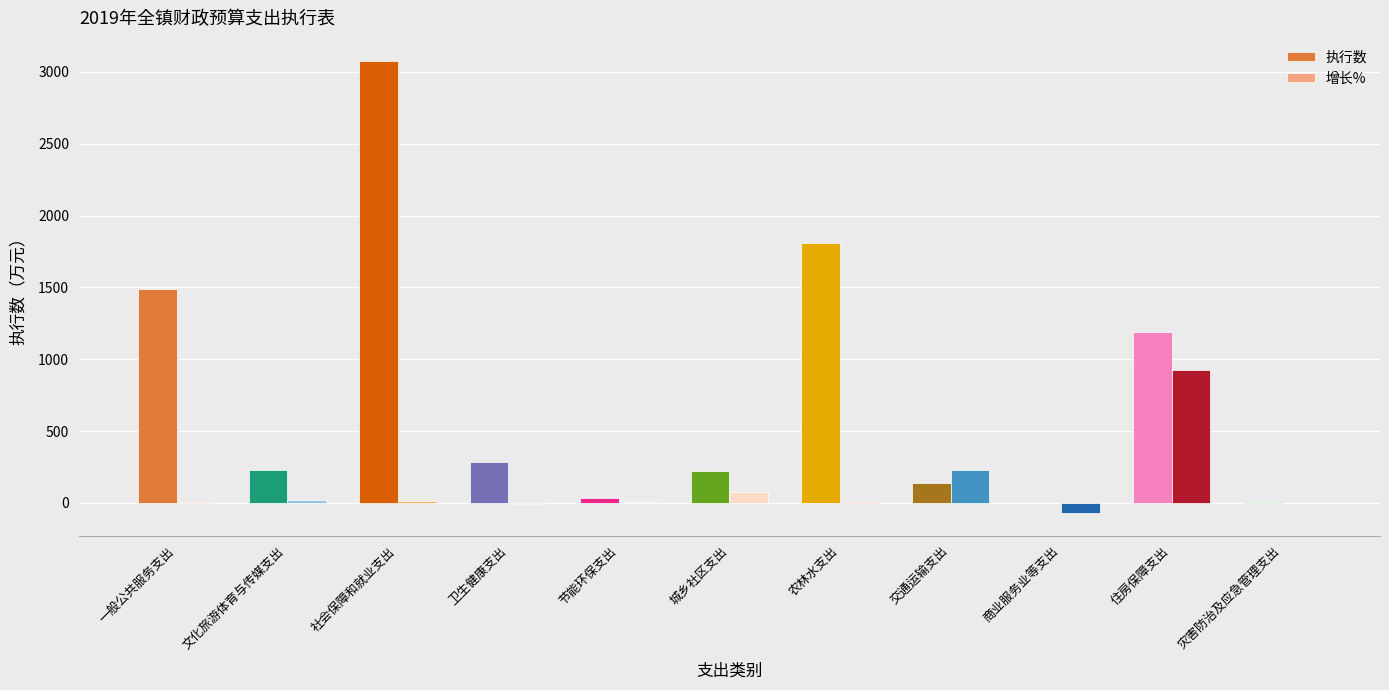

Which category has the highest value across all series?

社会保障和就业支出